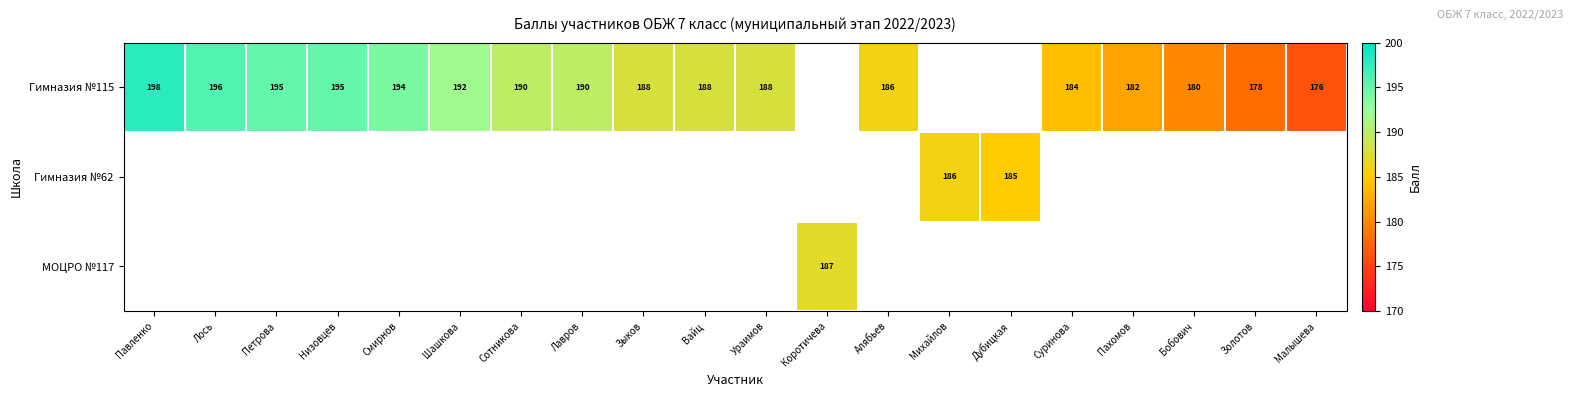

True or false: Гимназия №62 has a value of 50 at Михайлов.

False